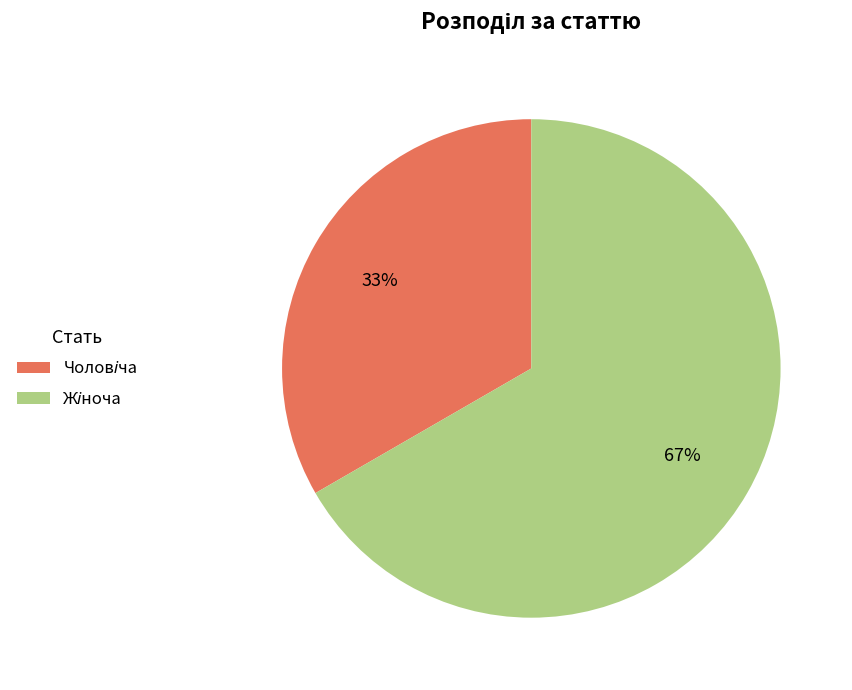

To the nearest percent, what is the average slice percentage?

50%